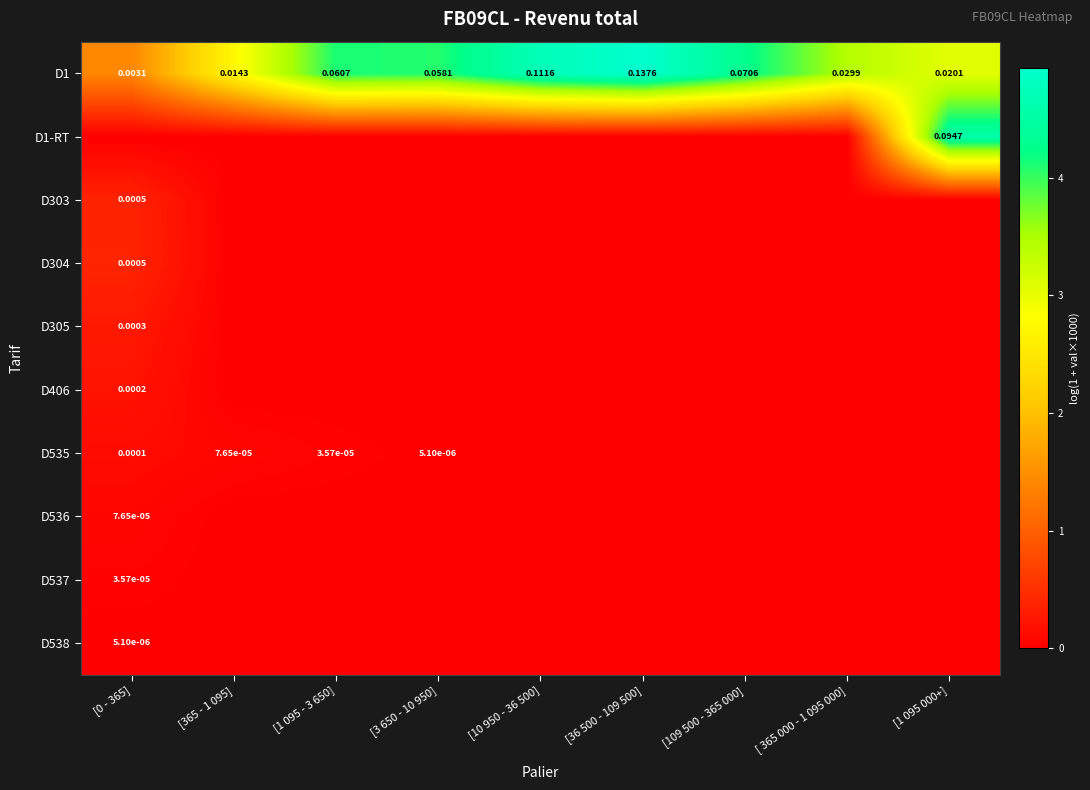

Which has a higher value, [10 950 - 36 500] or [0 - 365]?

[10 950 - 36 500]